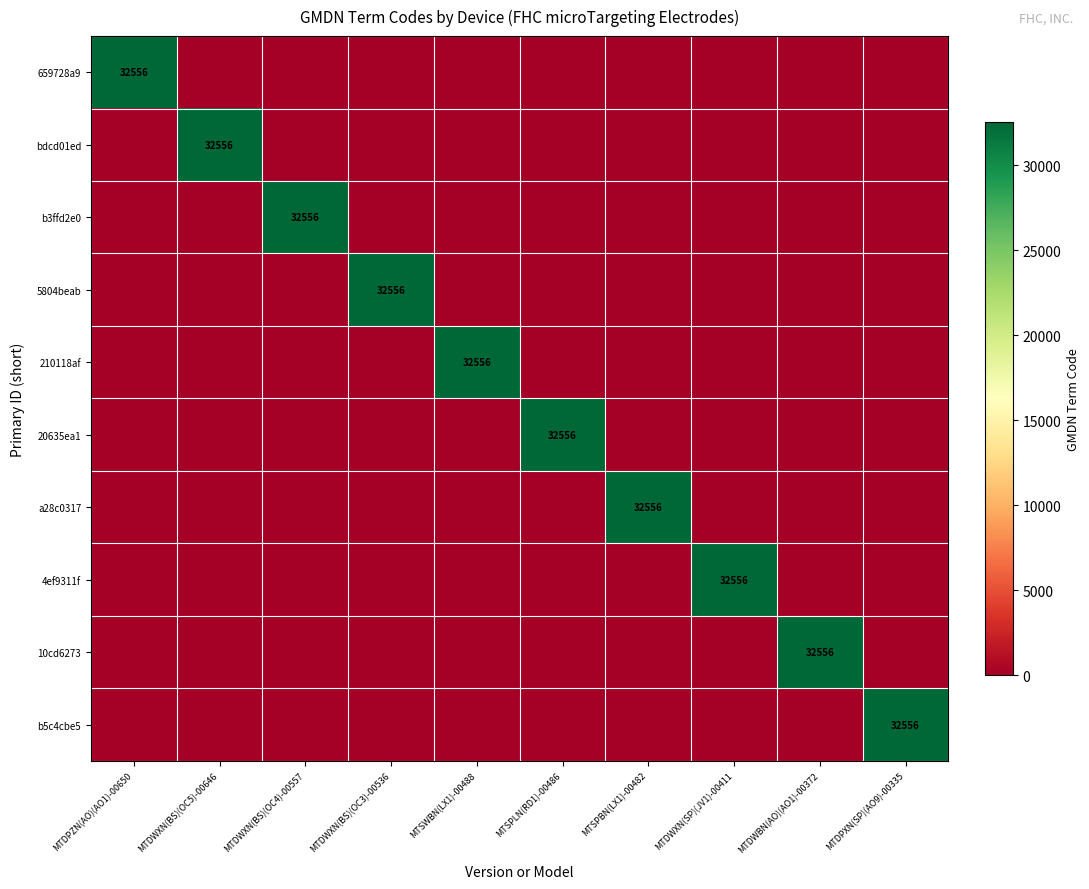

What is the spread (max minus min) of values at MTDWXN(BS)(OC3)-00536?

32556